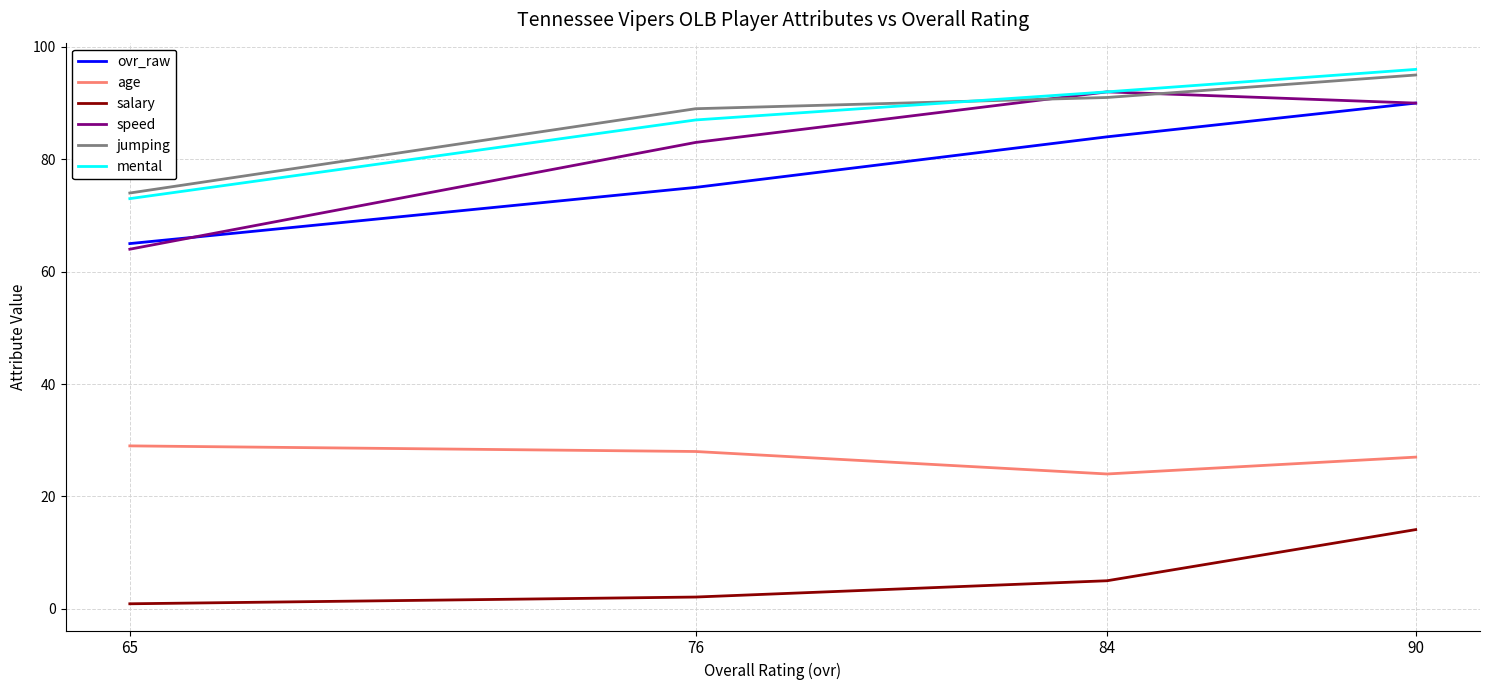

Reading right to left, what are all the values shown in this chart?

ovr_raw: 65=65.0	76=75.0	84=84.0	90=90.0
age: 65=29.0	76=28.0	84=24.0	90=27.0
salary: 65=0.9	76=2.1	84=5.0	90=14.1
speed: 65=64.0	76=83.0	84=92.0	90=90.0
jumping: 65=74.0	76=89.0	84=91.0	90=95.0
mental: 65=73.0	76=87.0	84=92.0	90=96.0